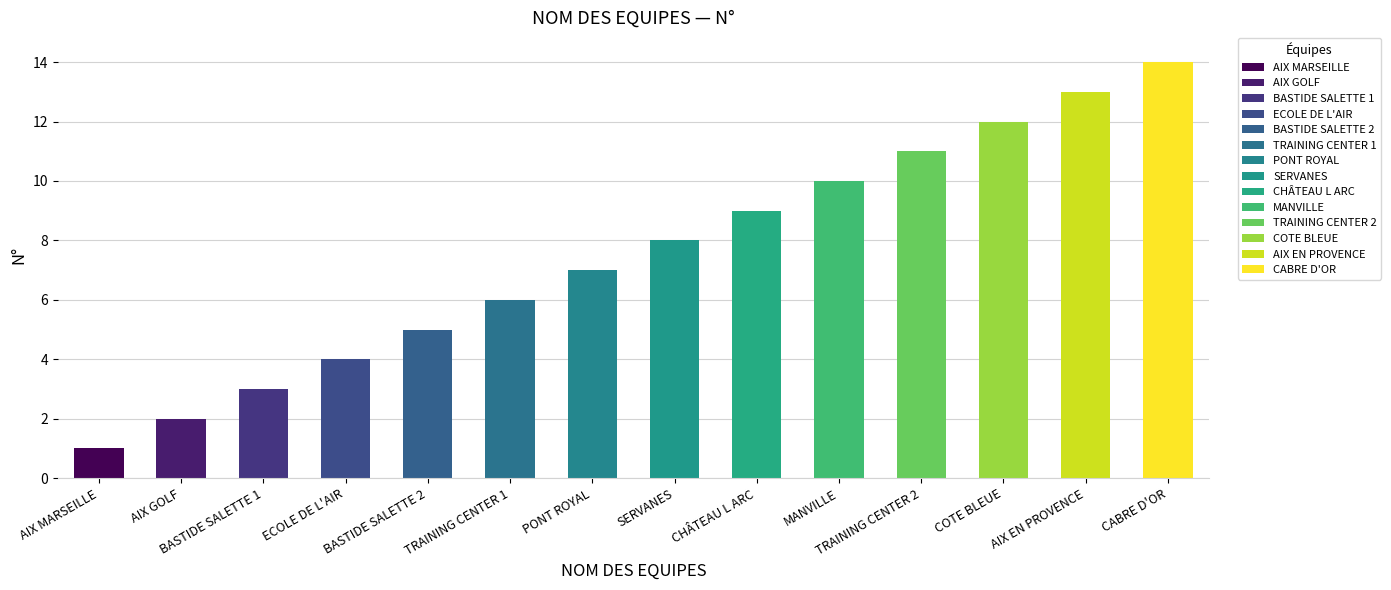

How many bars are there in total?

14